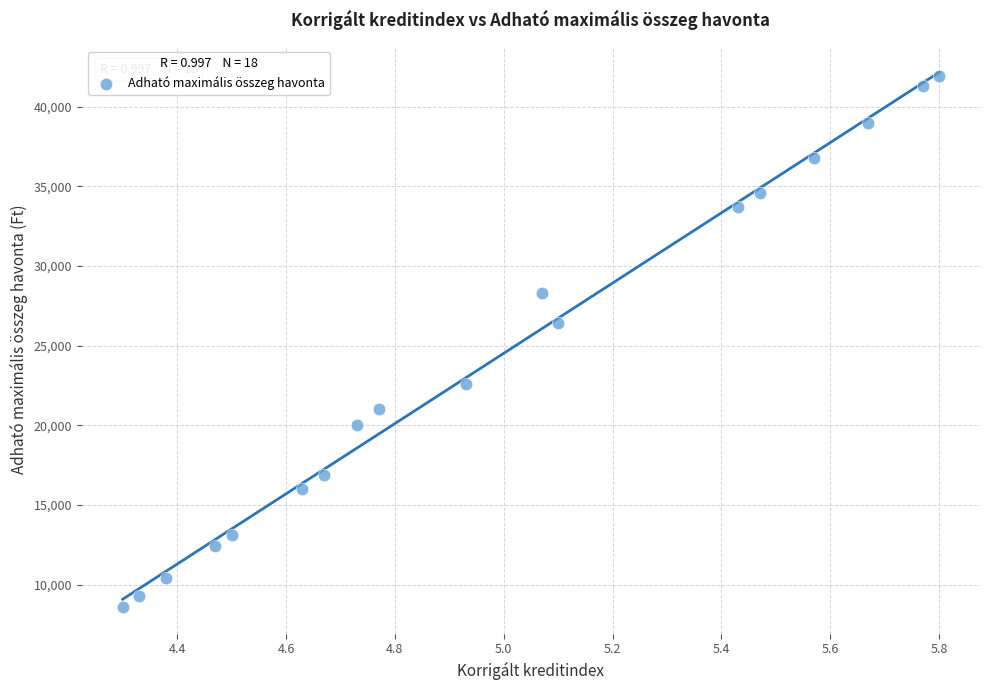

What is the range of Y values (max minus min)?

33300